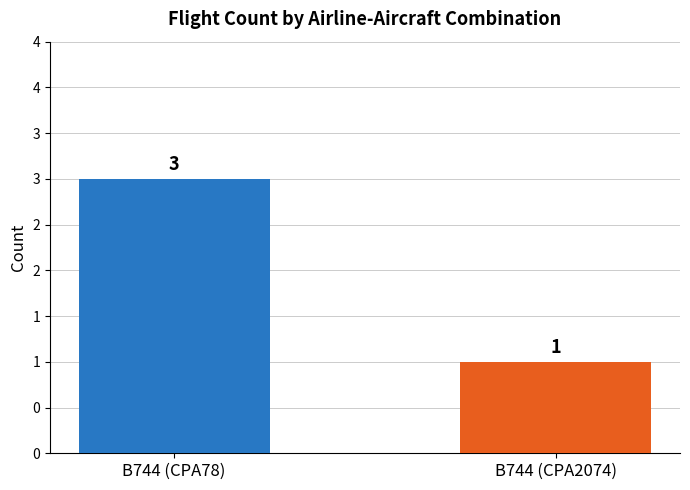

What is the sum of the values at B744 (CPA2074) and B744 (CPA78)?

4